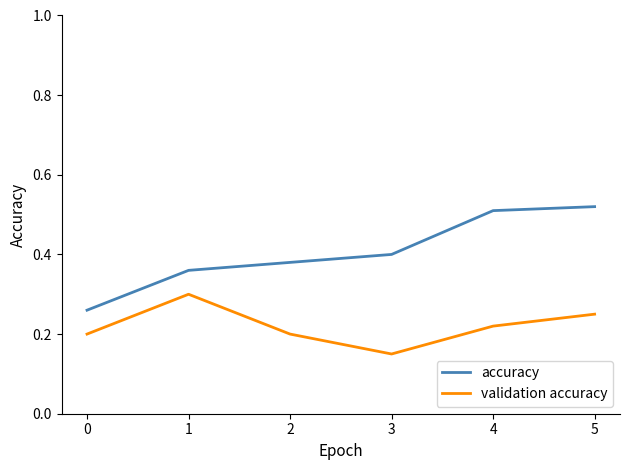

At how many categories does at least one series exceed 0?

6